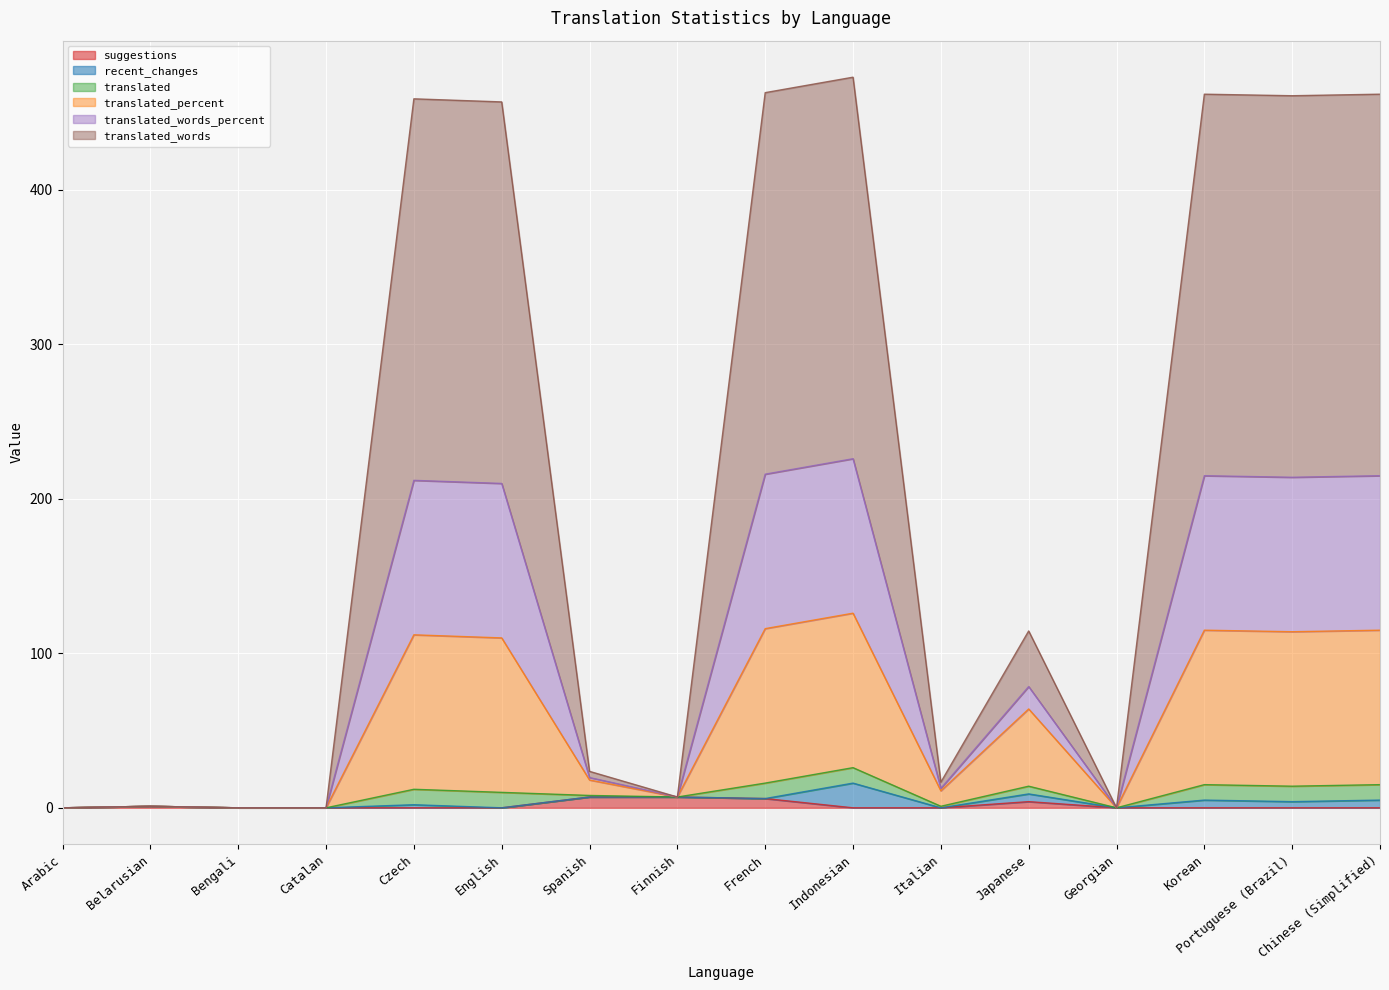

Does the chart display data point markers on the line(s)?

No